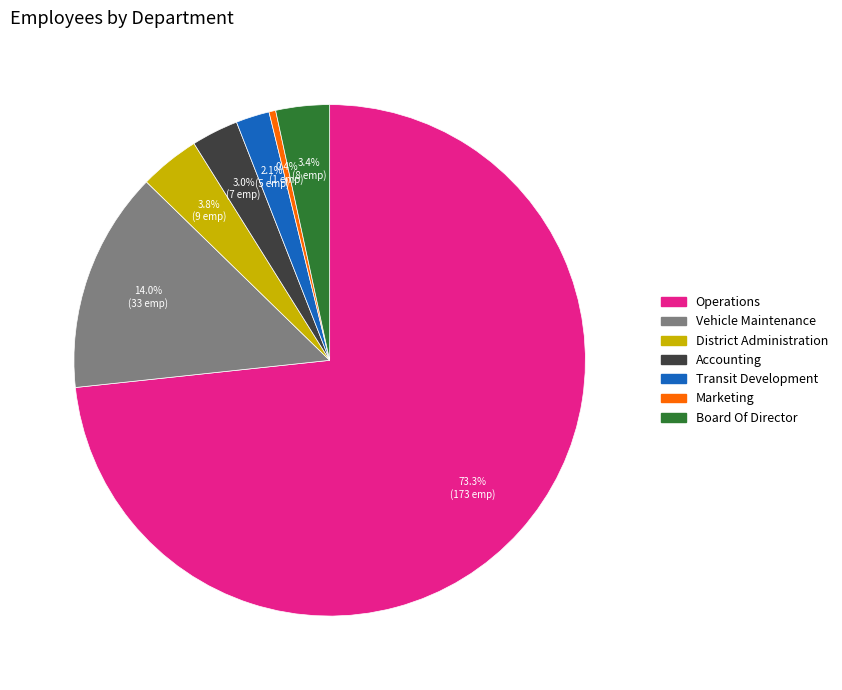

What is the majority slice?

Operations